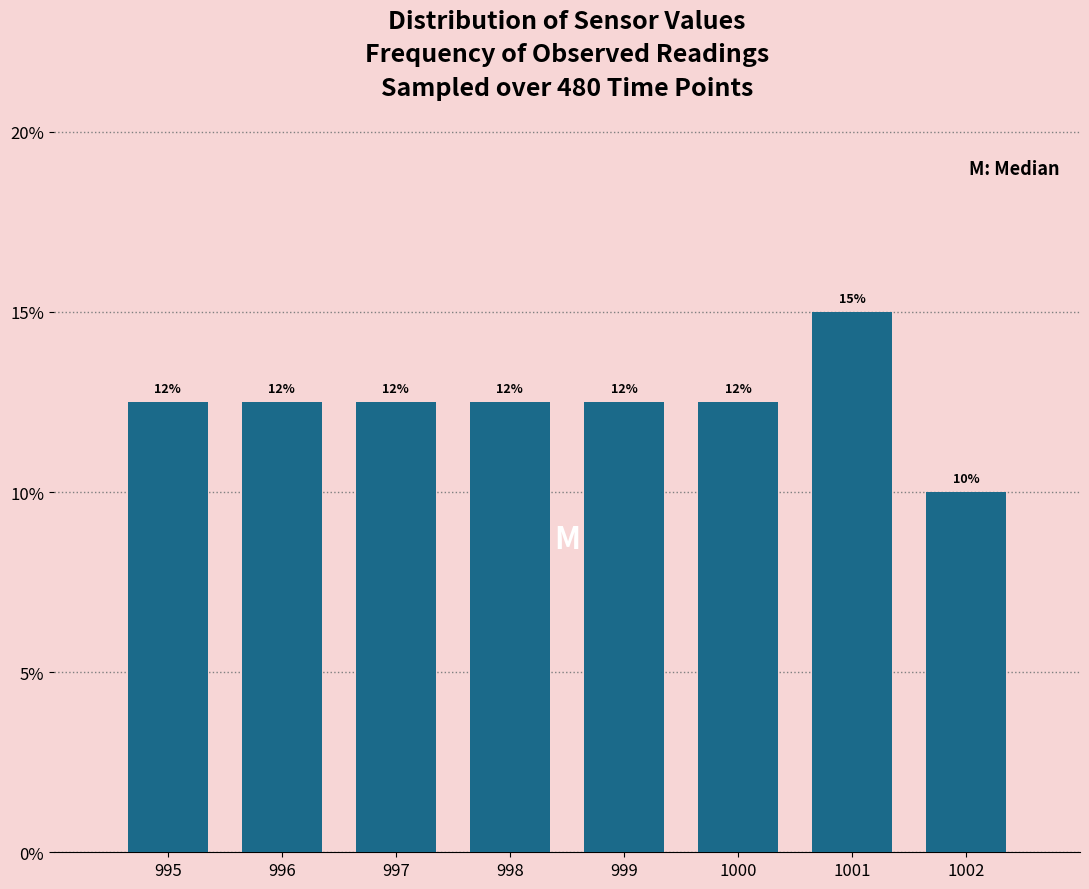

Are the bars horizontal?

No